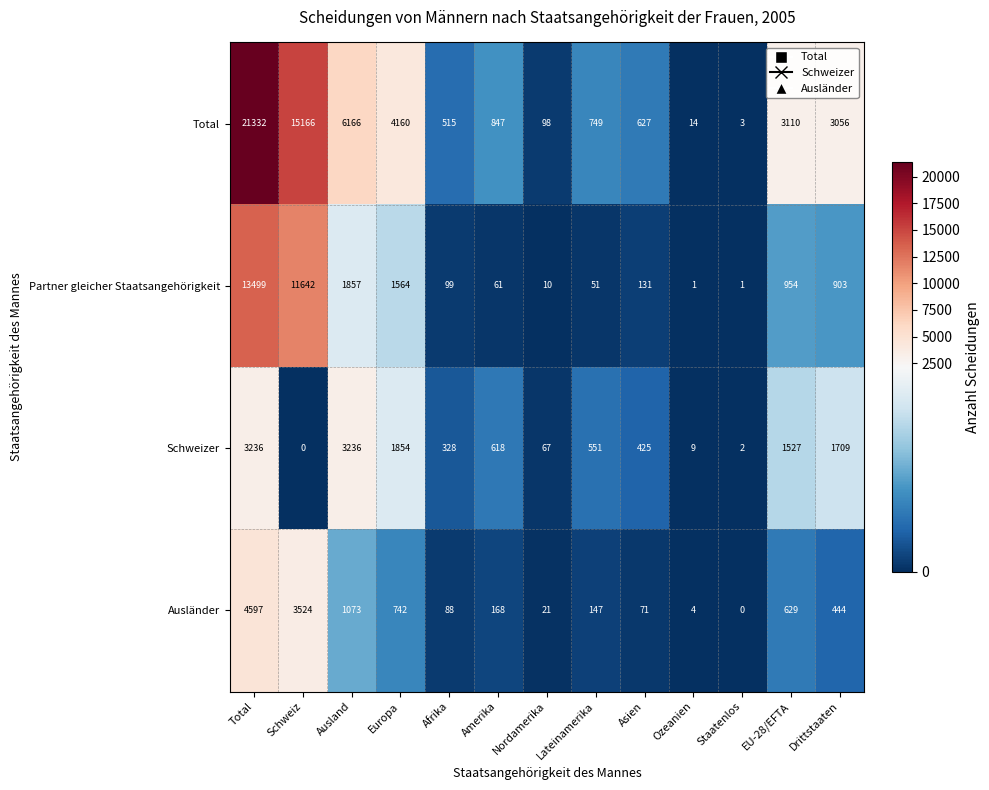

True or false: Total has a value of 749 at Lateinamerika.

True